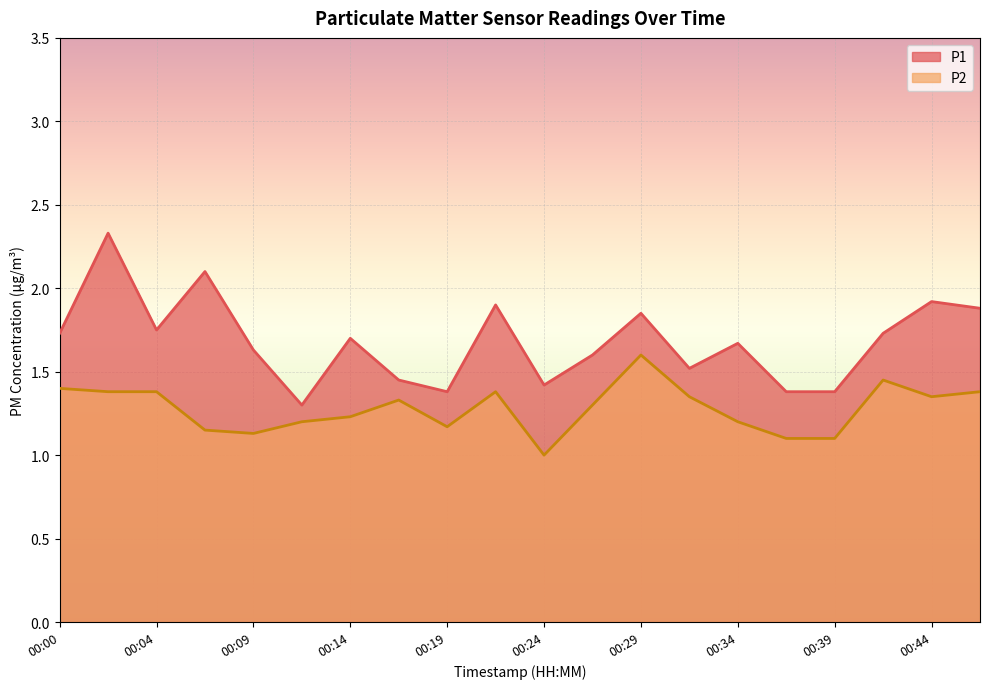

What is the difference between the highest and lowest values at 00:34?

0.5